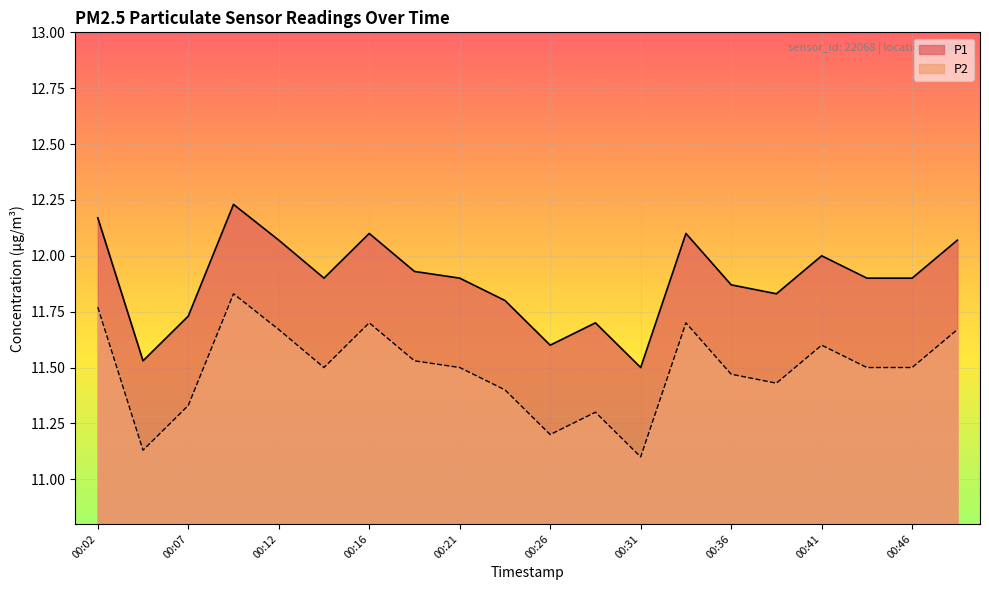

What is the difference between the highest and lowest values at 00:04?

0.4